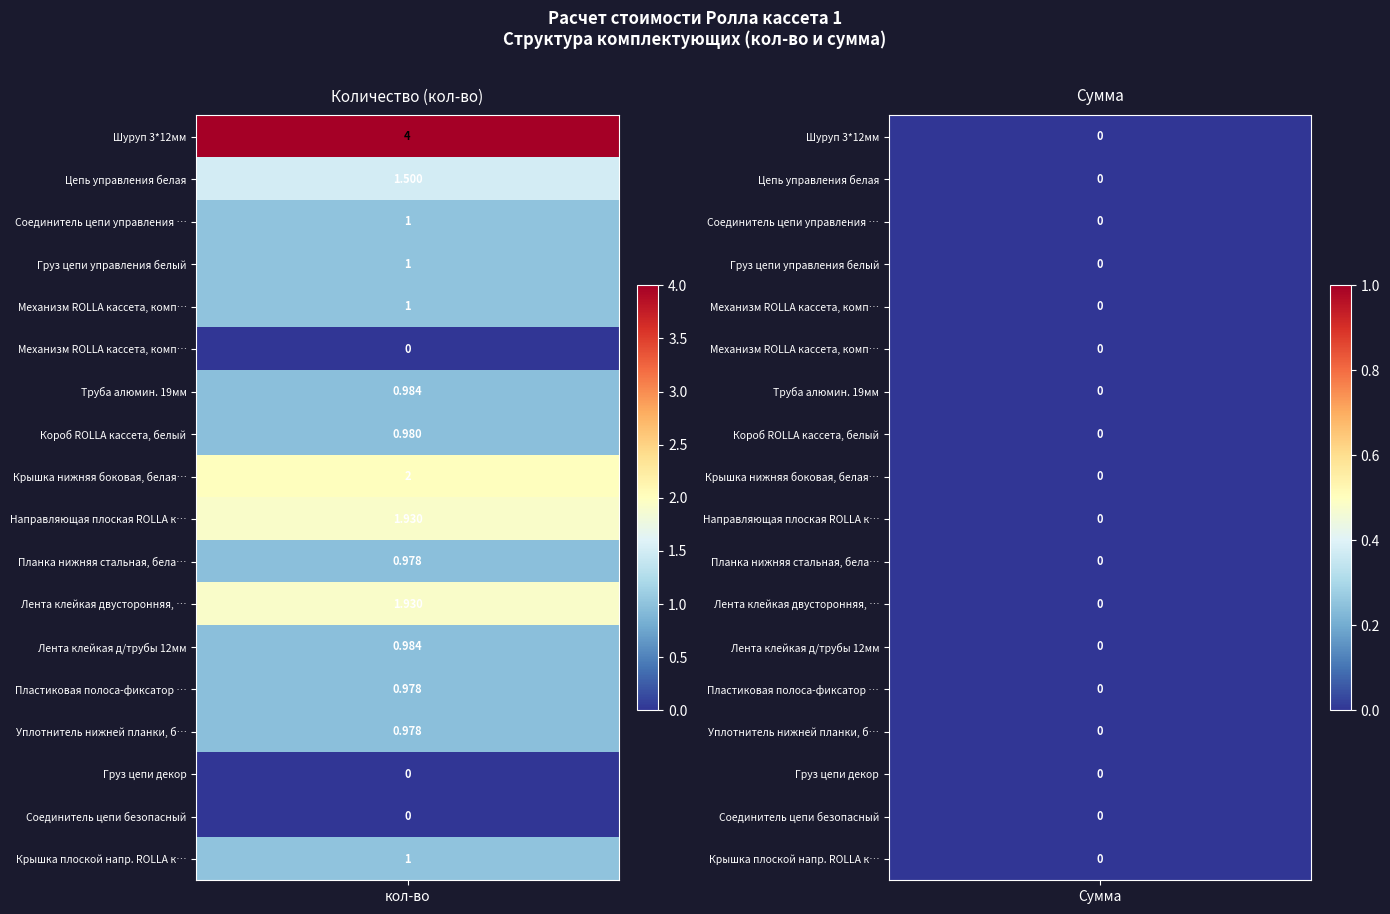

Is it true that Плитка подкладочная низкая ROLLA equals 0.5 at 1?

False